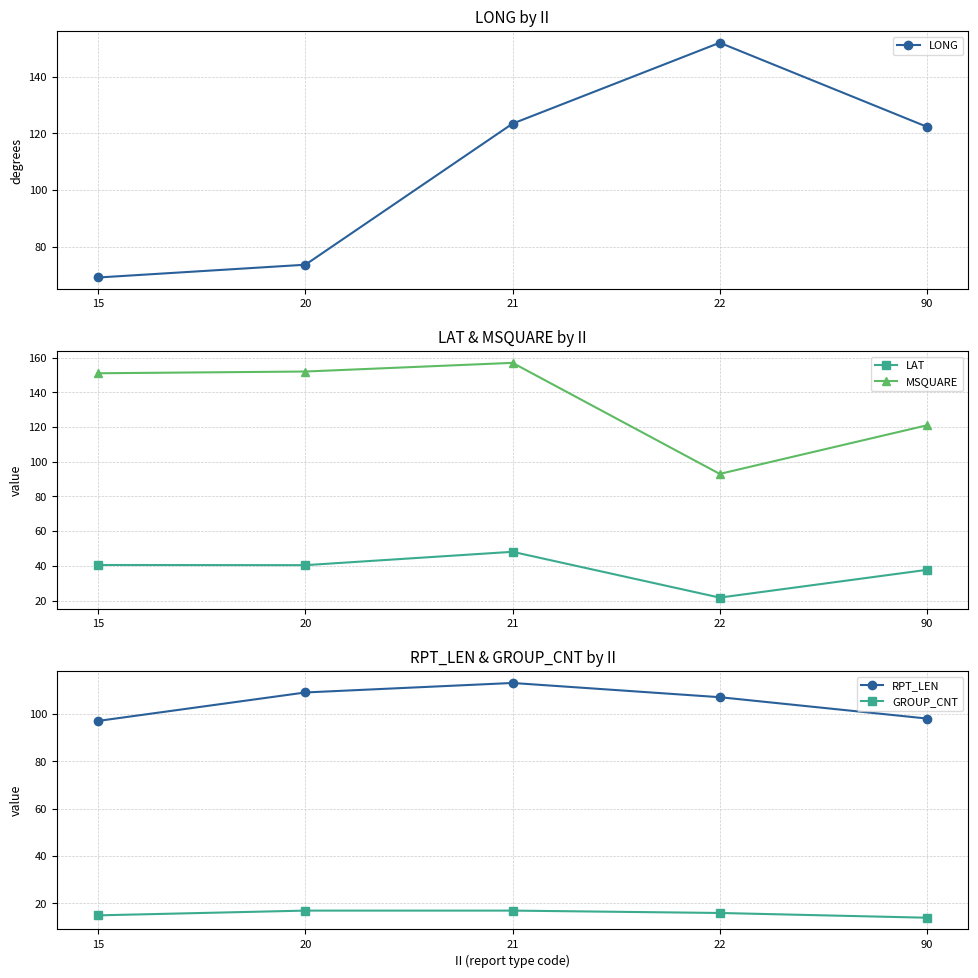

Which series changed the most between 20 and 90?

LONG